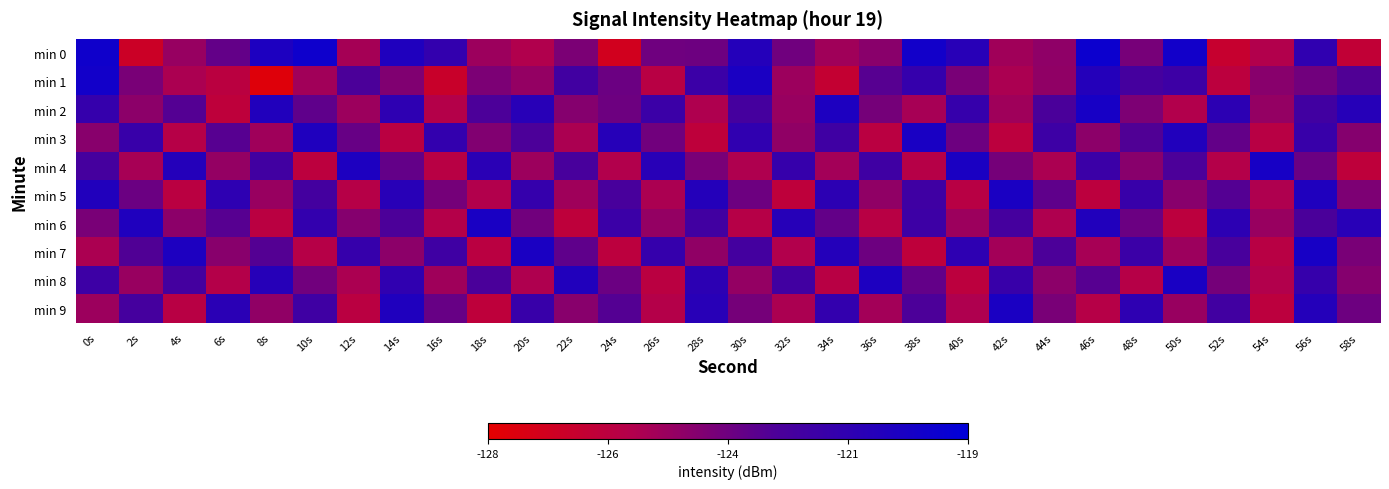

What is the total value across all series at 20s?

-1230.3